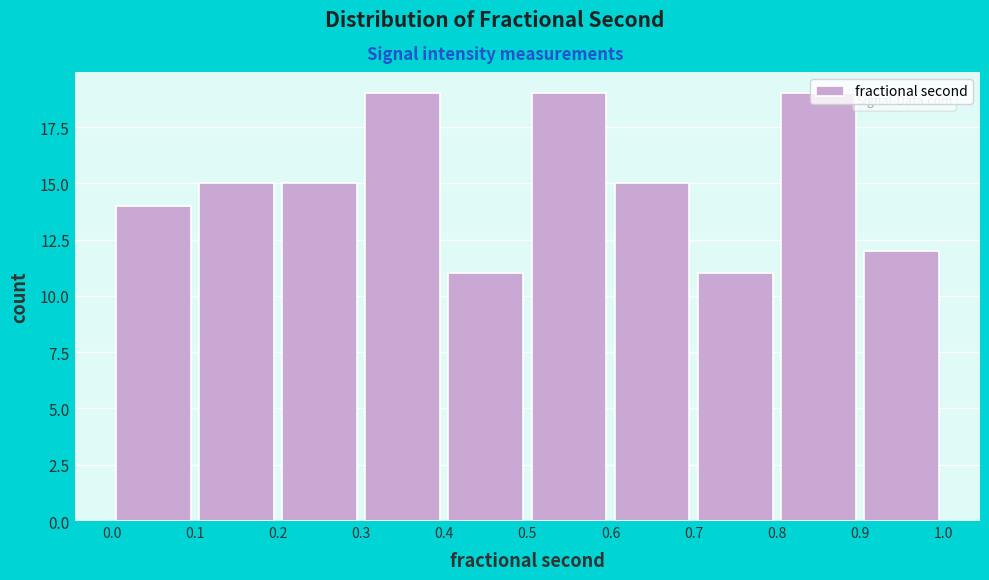

Reading left to right, transcribe this chart: for each bar, give the range it covers on the x-axis and its height. The values are not printed on the chart, so give them approximately, as read against the axis.

0.0 to 0.1: 14
0.1 to 0.2: 15
0.2 to 0.3: 15
0.3 to 0.4: 19
0.4 to 0.5: 11
0.5 to 0.6: 19
0.6 to 0.7: 15
0.7 to 0.8: 11
0.8 to 0.9: 19
0.9 to 1.0: 12